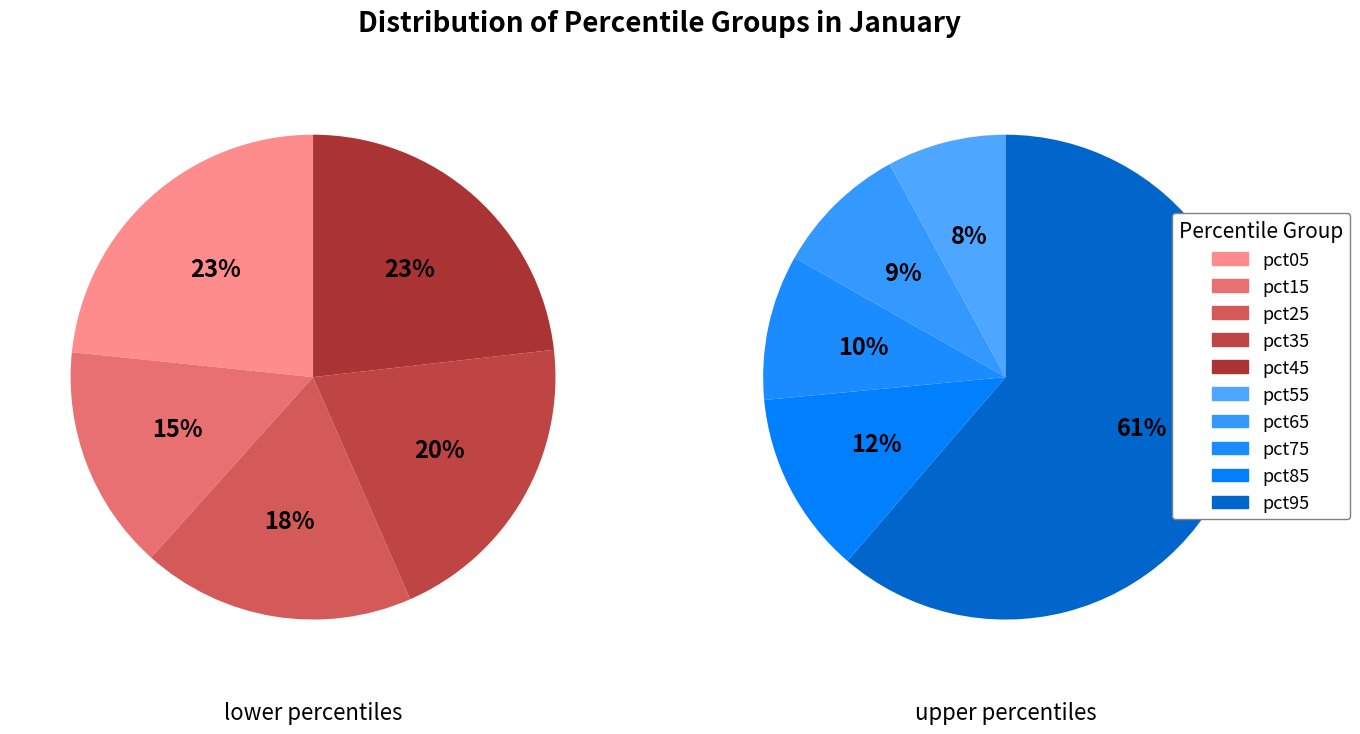

Which slice is the smallest?

pct15